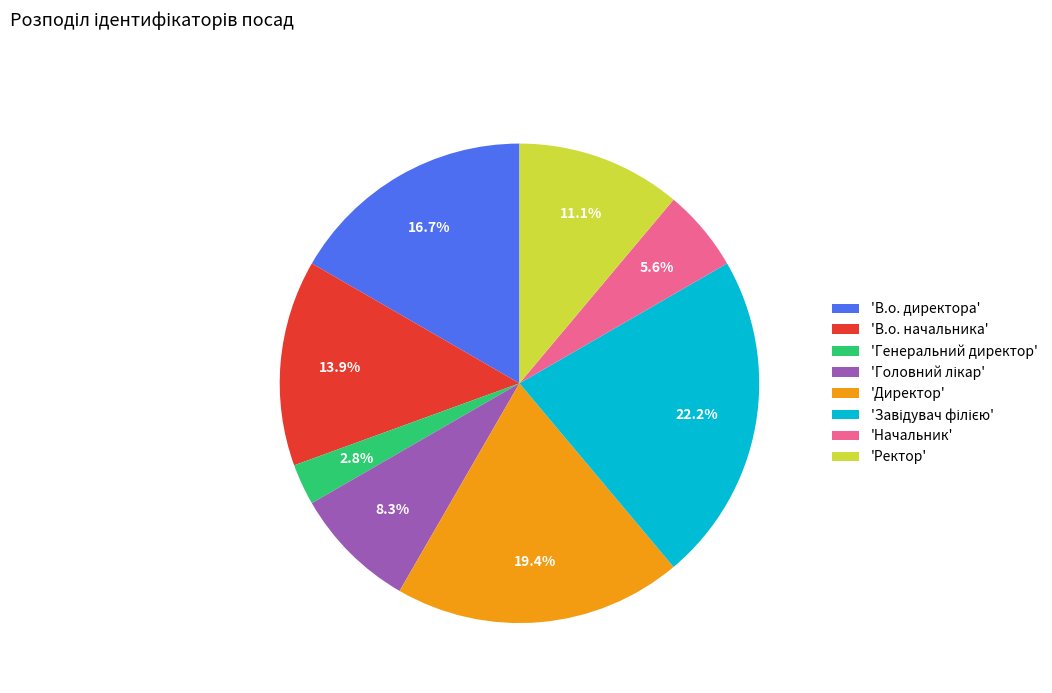

Which category has the smallest portion of the pie?

'Генеральний директор'